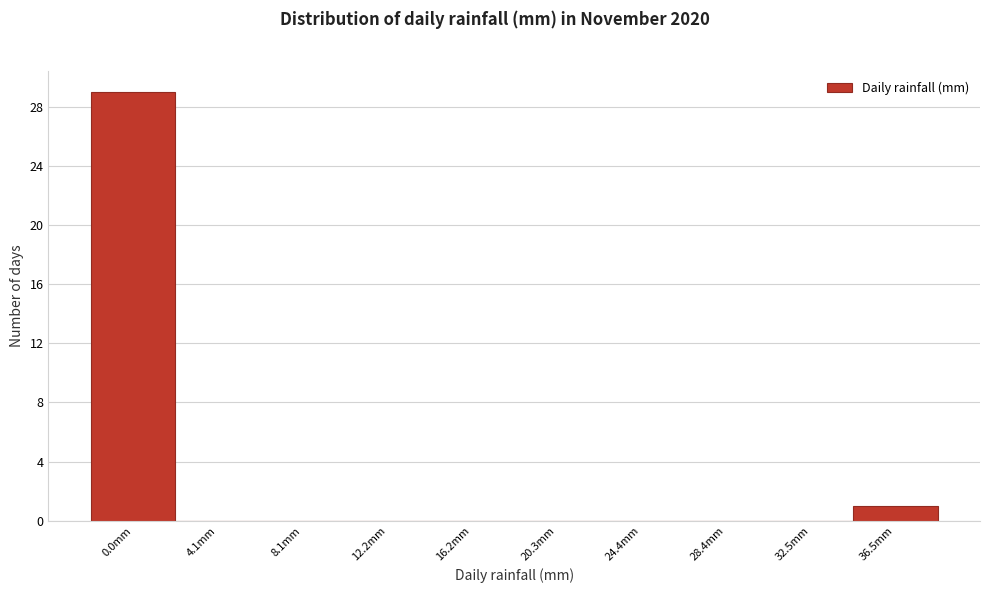

Reading left to right, extract all data points from this chart.

0.0mm=29	4.1mm=0	8.1mm=0	12.2mm=0	16.2mm=0	20.3mm=0	24.4mm=0	28.4mm=0	32.5mm=0	36.5mm=1